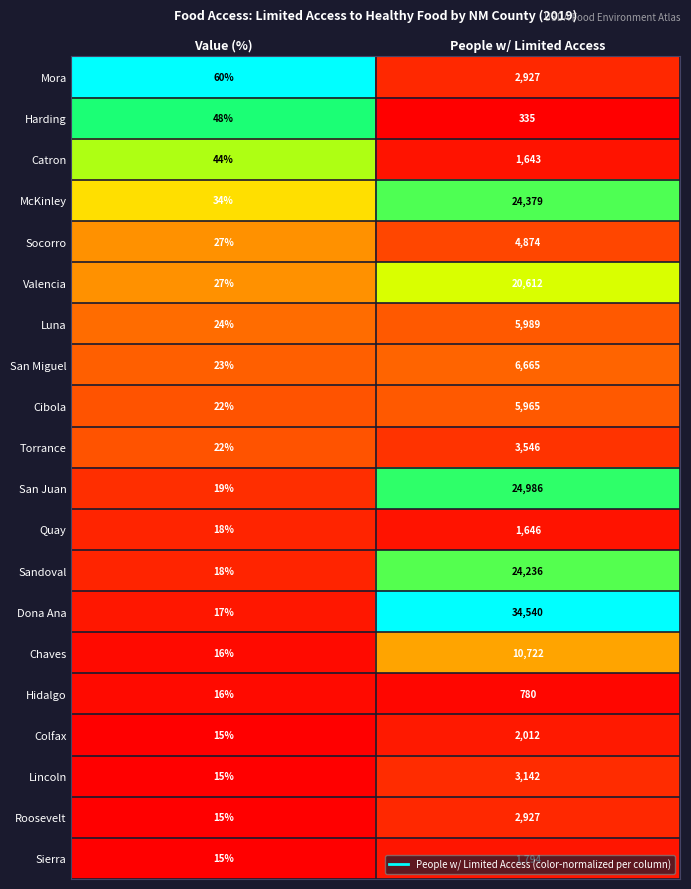

What is the difference between the Sierra values at People w/ Limited Access and Value (%)?

1779